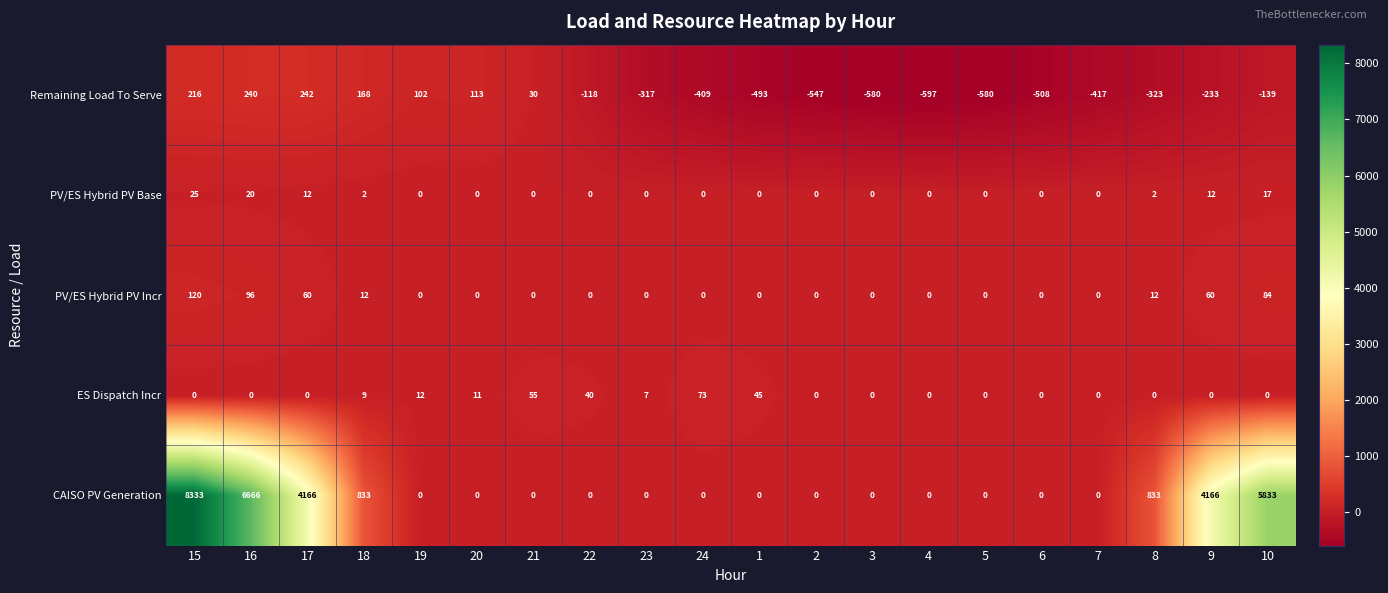

Which series has the largest range (max minus min)?

CAISO PV Generation